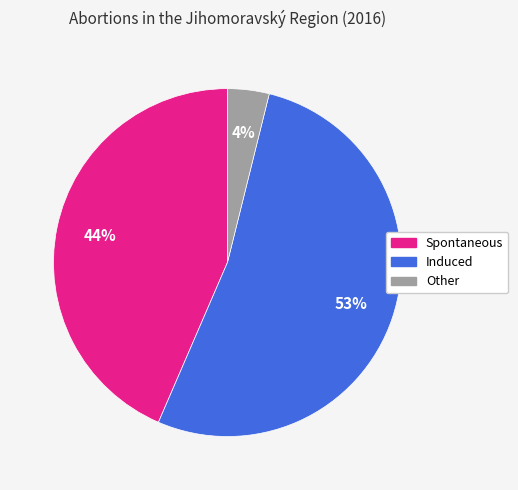

To the nearest percent, what is the combined percentage of Induced and Spontaneous?

96%